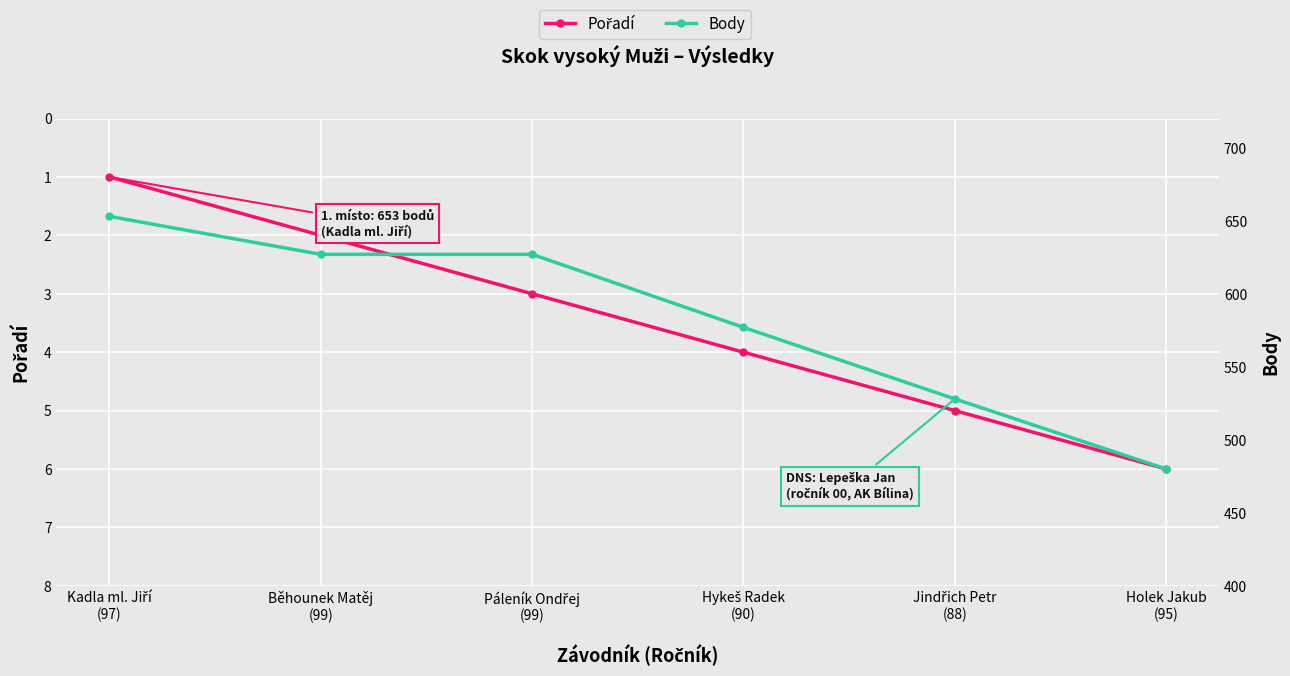

True or false: Pořadí and Body intersect in this chart.

False